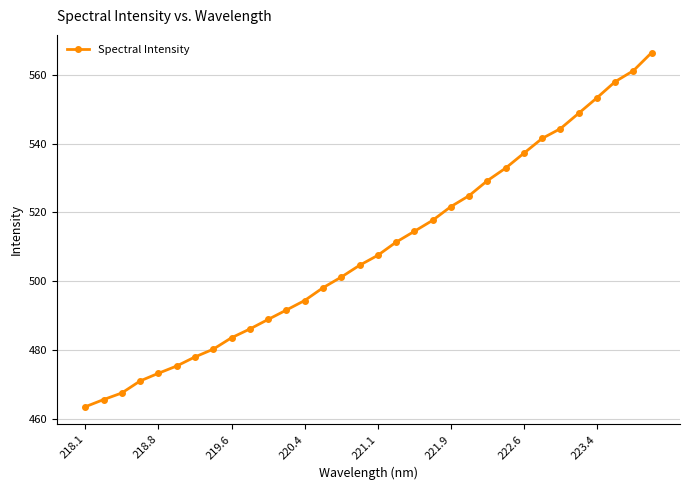

What is the difference between the second highest and second lowest values?

95.7